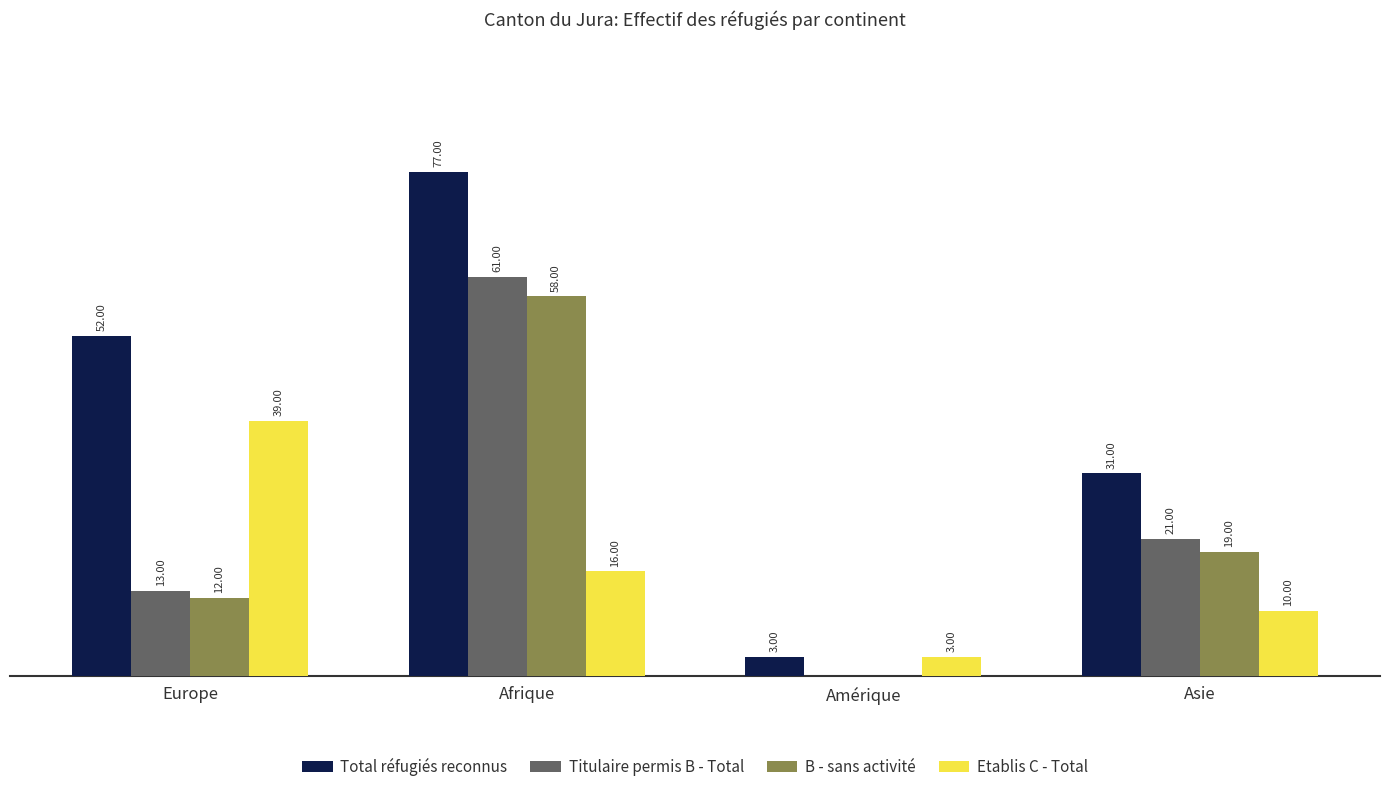

At which label does B - sans activité first exceed 19?

Afrique